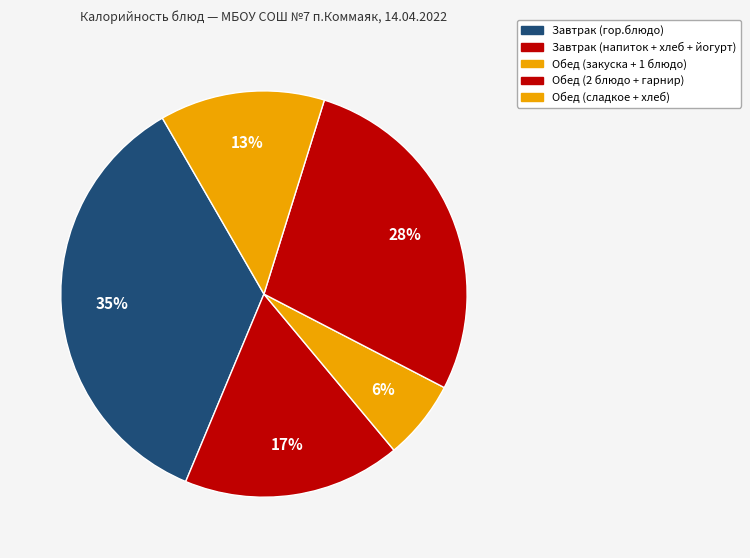

Which category has the biggest portion of the pie?

Завтрак (гор.блюдо)